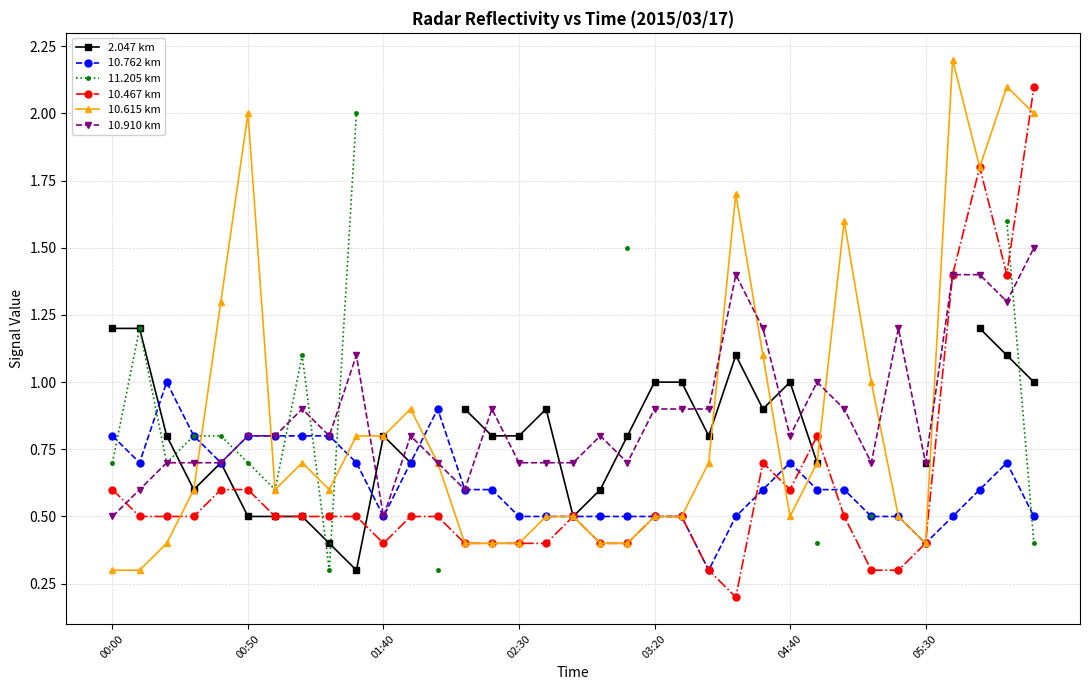

True or false: 2.047 km and 10.762 km cross at least once.

True